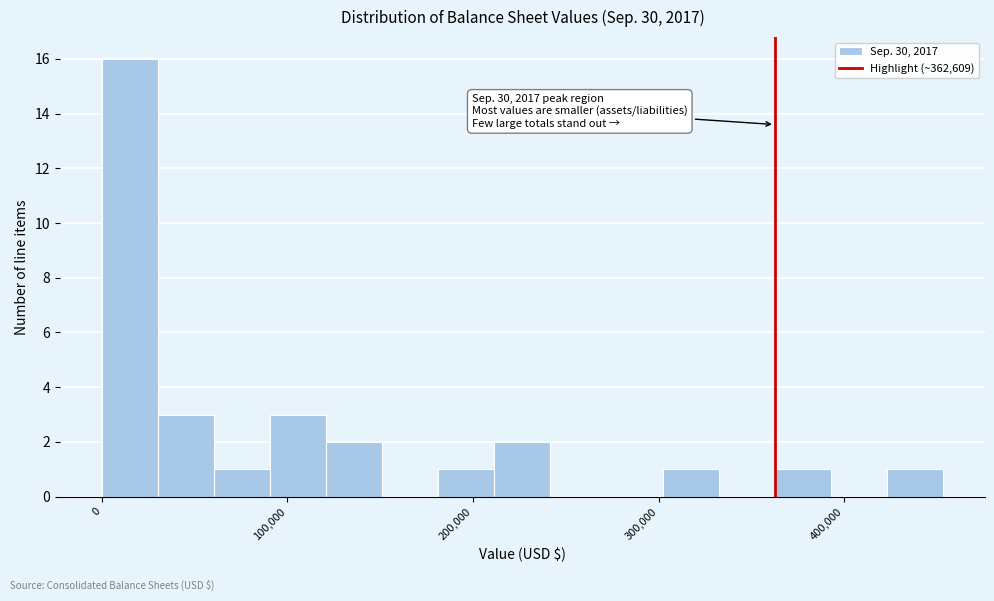

Read against the x-axis, roughly where is the centre of the tallest bar?

20000